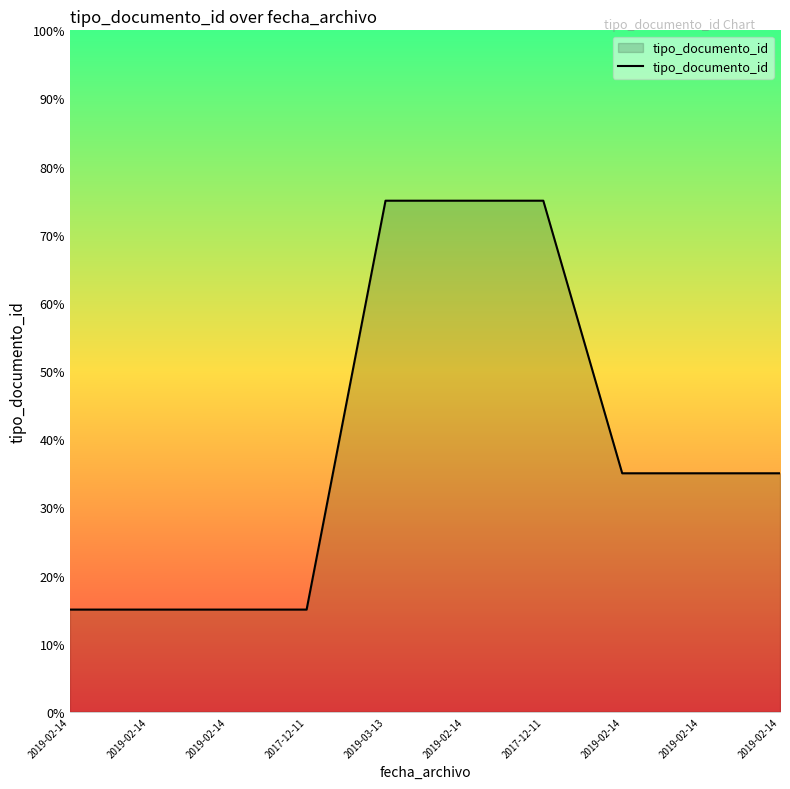

Reading left to right, list all the values displayed in this chart.

15	15	15	15	75	75	75	35	35	35